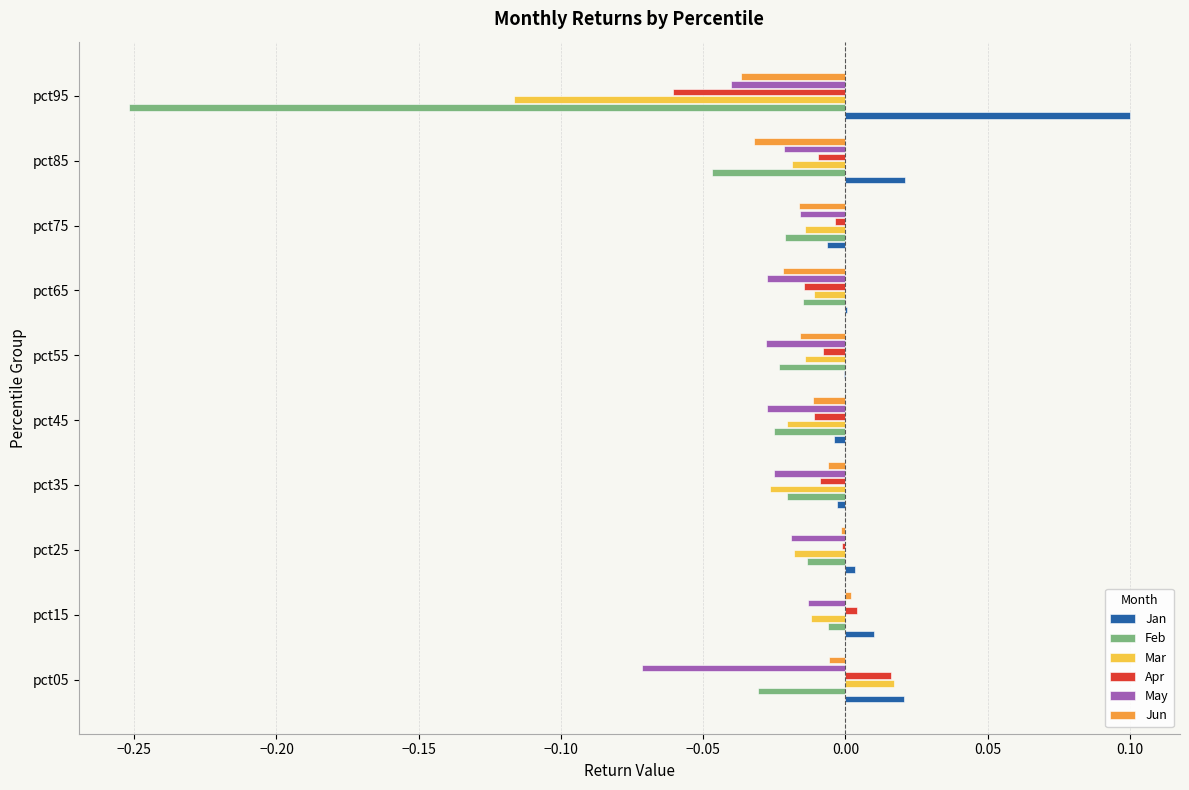

The value of Jan at pct35 is -0.0. True or false?

True